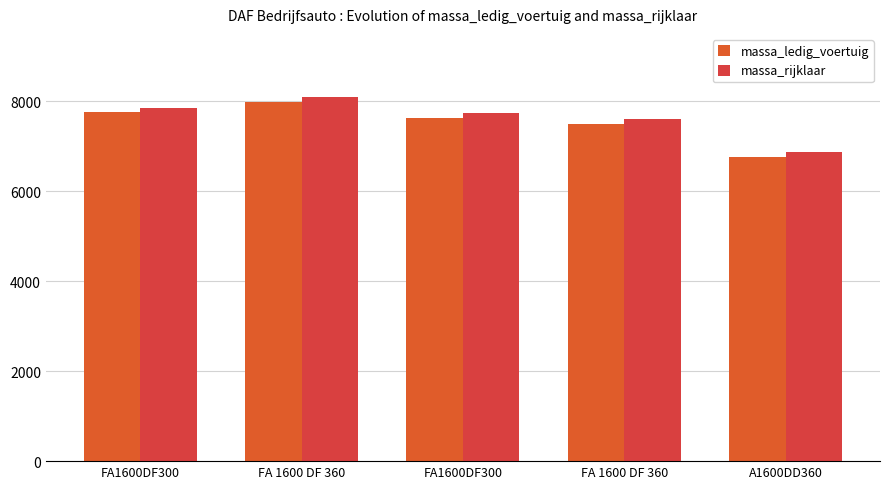

What are all the series names shown in the legend?

massa_ledig_voertuig, massa_rijklaar